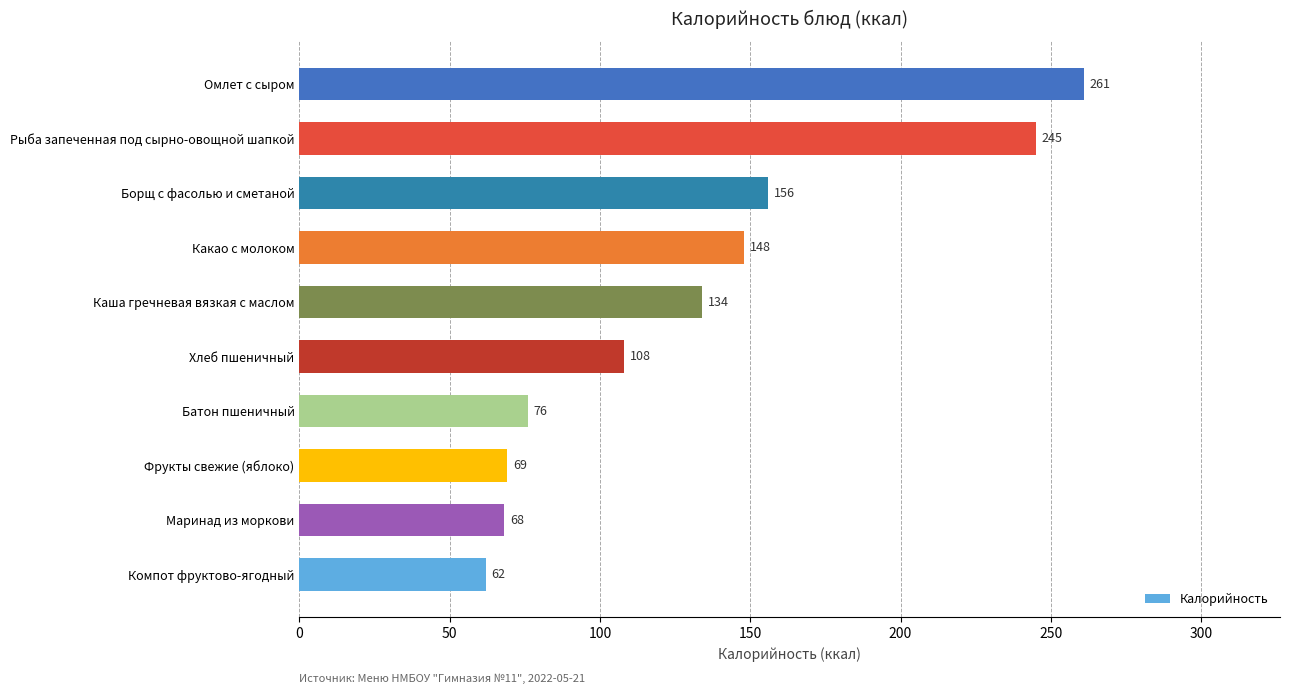

The chart shows a value of 69 at Фрукты свежие (яблоко). True or false?

True